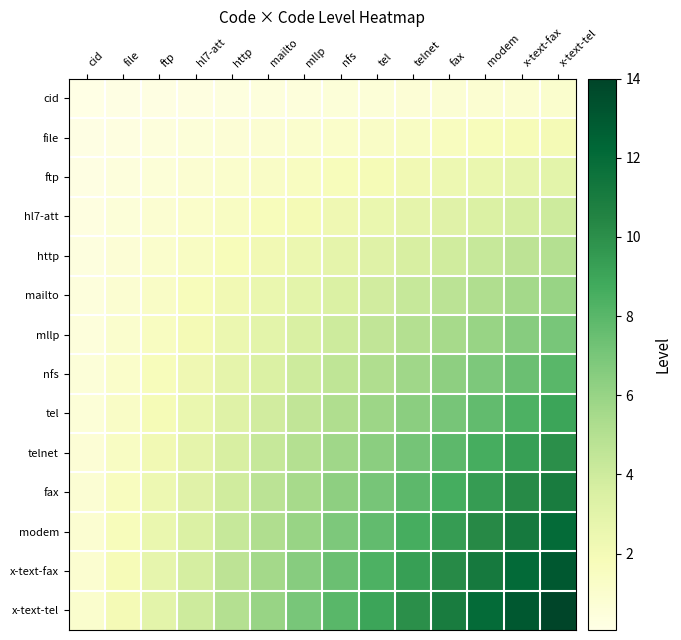

Rank the series by their maximum value, from highest to lowest.

x-text-tel, x-text-fax, modem, fax, telnet, tel, nfs, mllp, mailto, http, hl7-att, ftp, file, cid